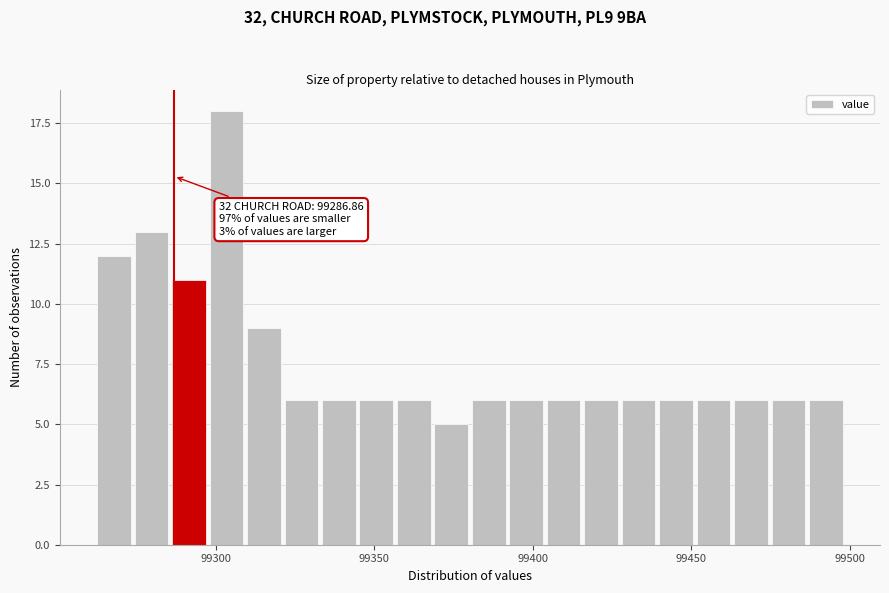

Around what value on the x-axis is the tallest bar? Give the approximate position of its centre, as read against the axis.

99305